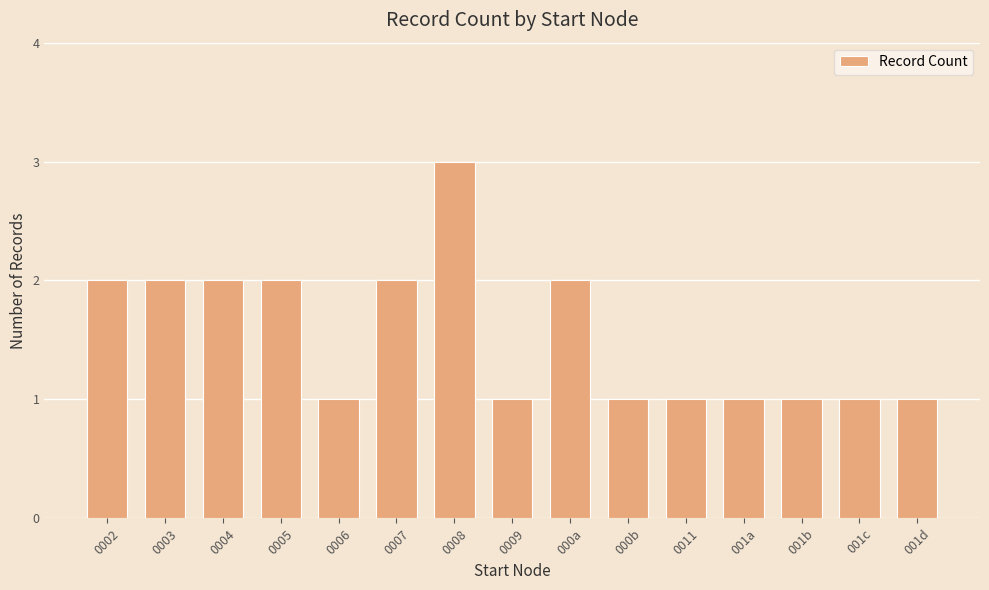

Reading right to left, transcribe all the data shown in this chart.

001d=1	001c=1	001b=1	001a=1	0011=1	000b=1	000a=2	0009=1	0008=3	0007=2	0006=1	0005=2	0004=2	0003=2	0002=2